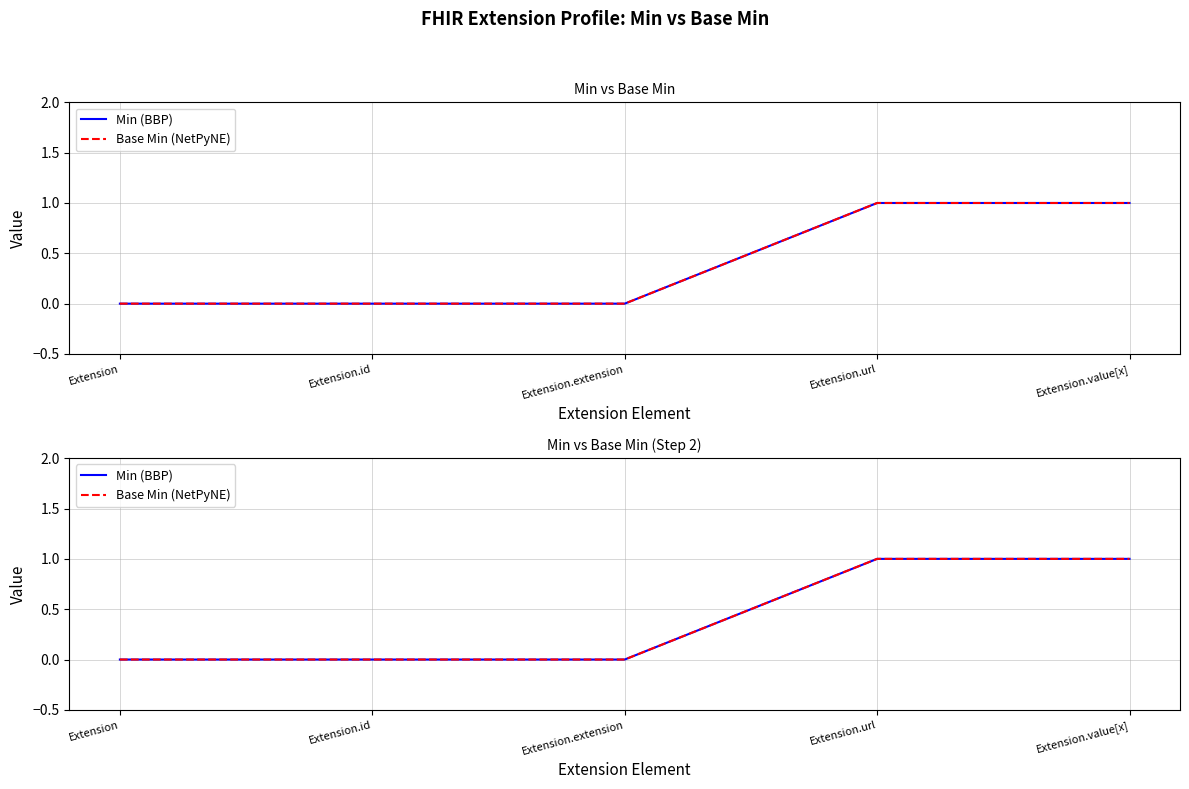

Reading left to right, extract all data points from this chart.

Min (BBP): 0	0	0	1	1
Base Min (NetPyNE): 0	0	0	1	1